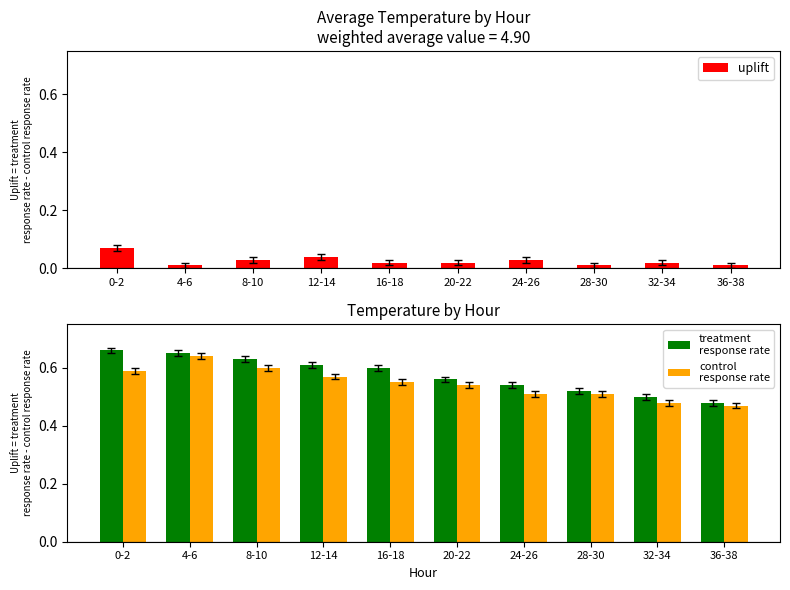

At which label does uplift reach its peak?

0-2